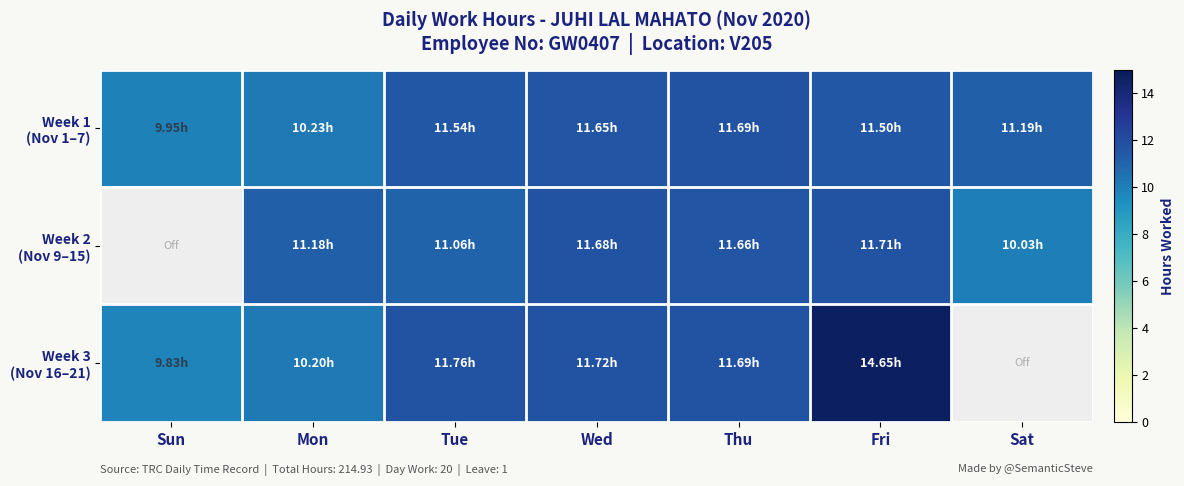

How many series are shown in this chart?

3